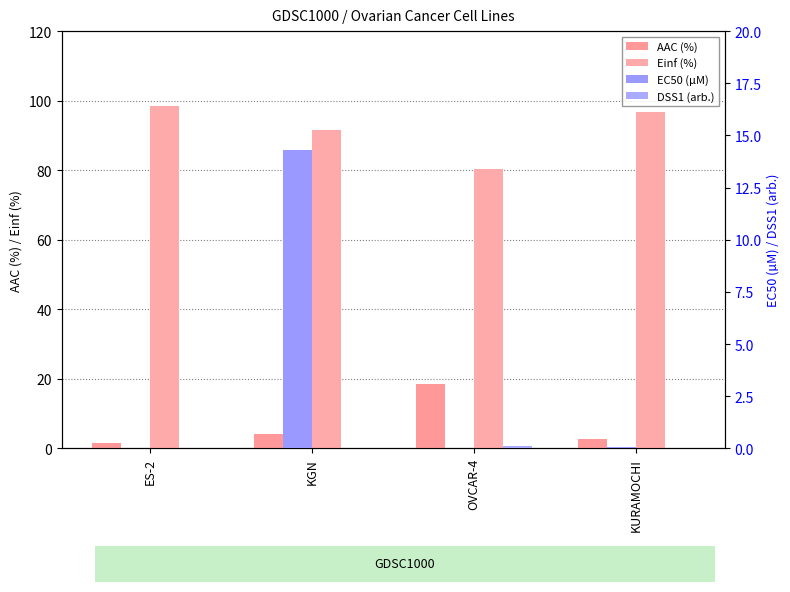

What is the total value across all series at OVCAR-4?

99.0